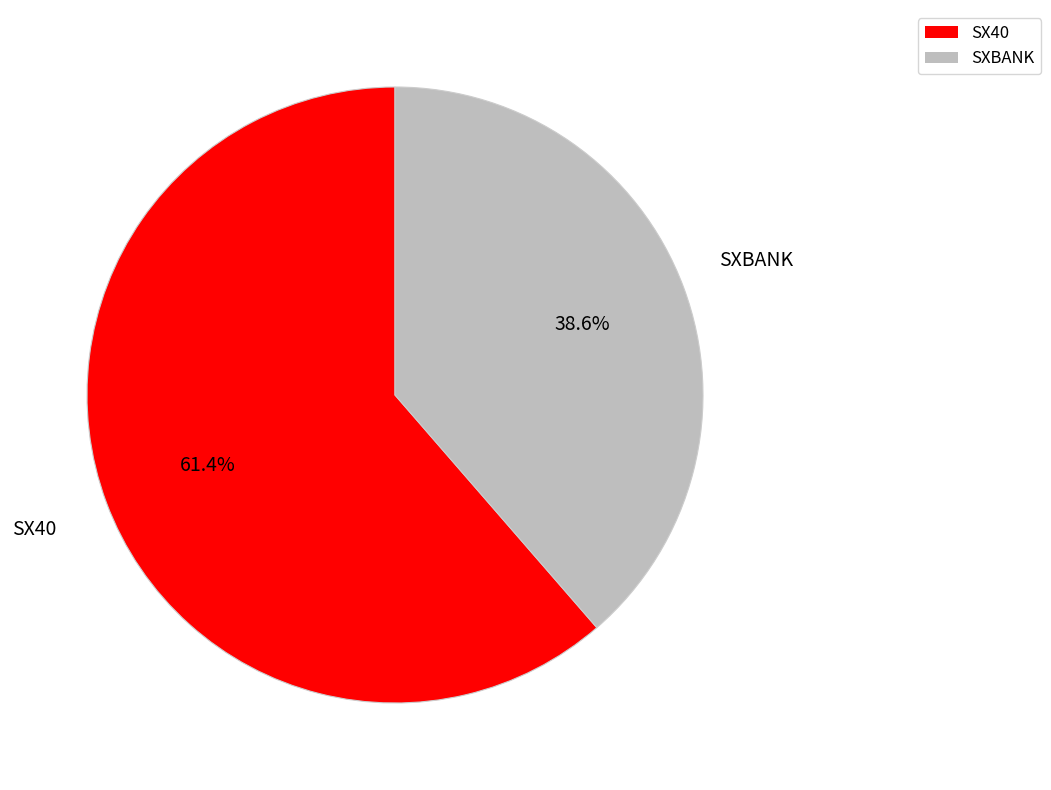

How many segments does this pie chart have?

2